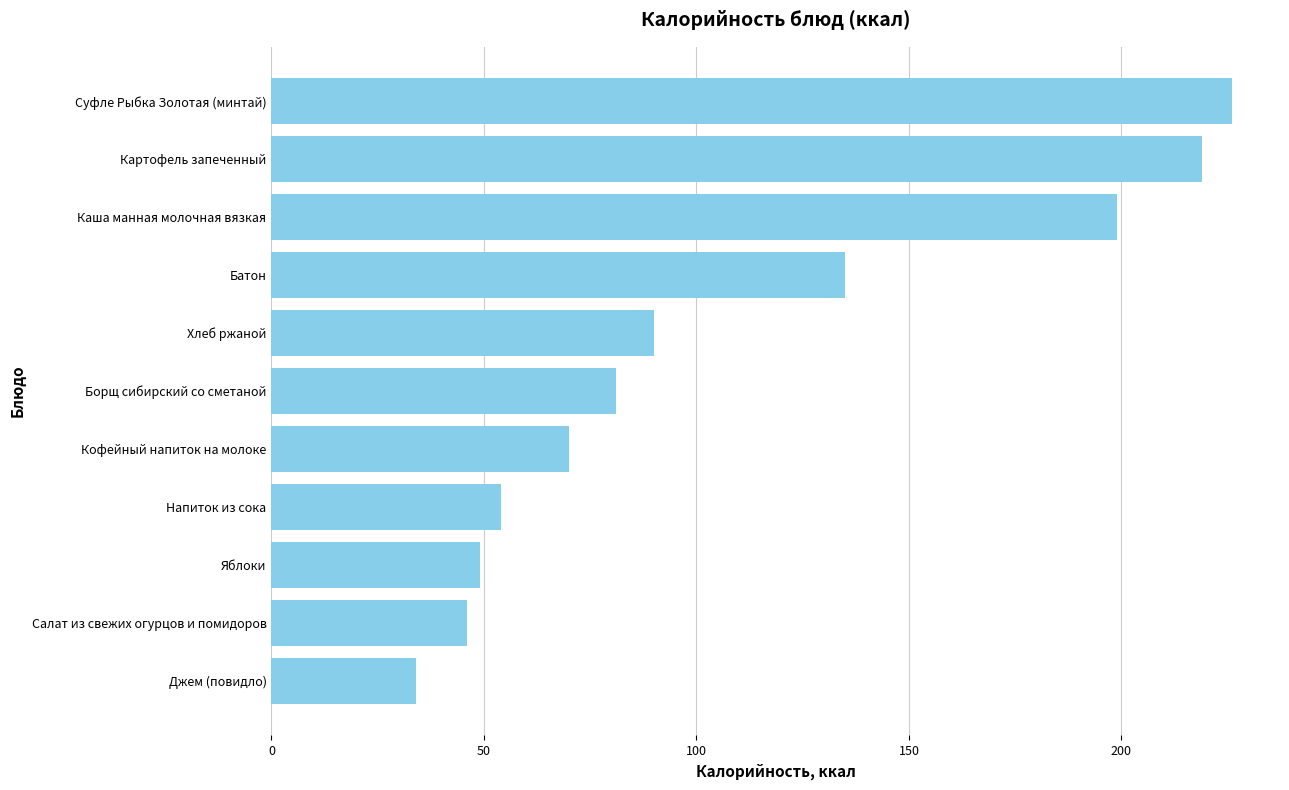

What is the average value?

109